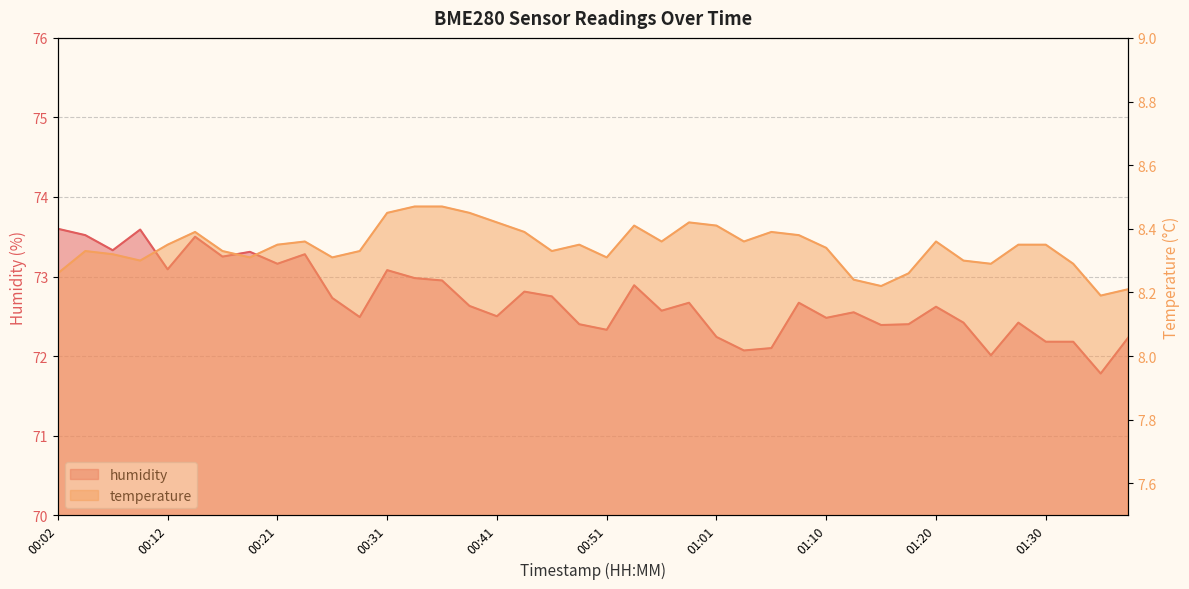

What is the value of the temperature point at the 17th from the left?

8.4